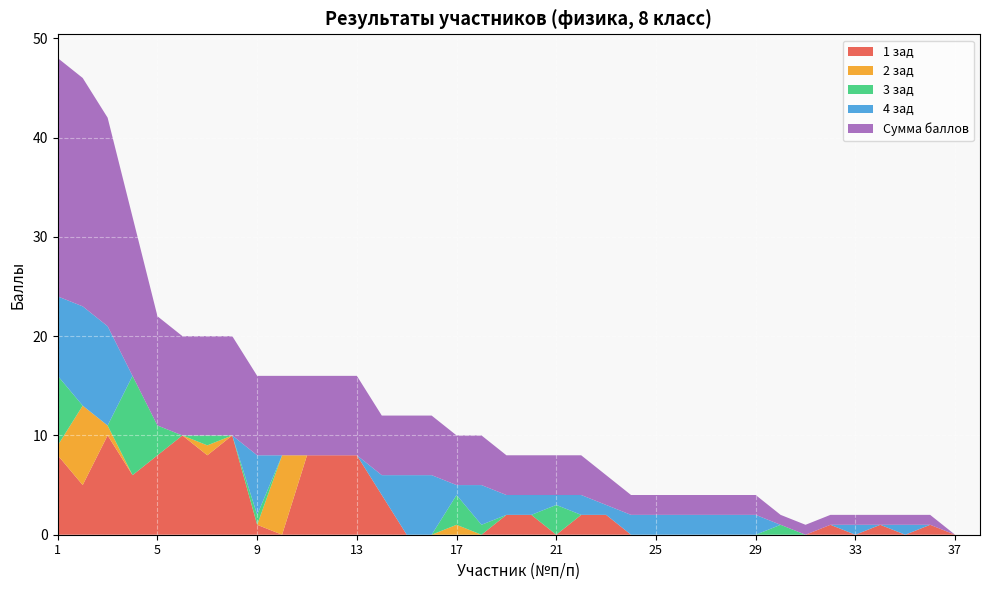

Reading right to left, list all the values displayed in this chart.

1 зад: 0	0	1	0	1	0	1	0	0	0	0	0	0	0	0	2	2	0	2	2	0	0	0	0	4	8	8	8	0	1	10	8	10	8	6	10	5	8
2 зад: 0	0	0	0	0	0	0	0	0	0	0	0	0	0	0	0	0	0	0	0	0	1	0	0	0	0	0	0	8	0	0	1	0	0	0	1	8	1
3 зад: 0	0	0	0	0	0	0	0	1	0	0	0	0	0	0	0	0	3	0	0	1	3	0	0	0	0	0	0	0	1	0	1	0	3	10	0	0	7
4 зад: 0	0	0	1	0	1	0	0	0	2	2	2	2	2	2	1	2	1	2	2	4	1	6	6	2	0	0	0	0	6	0	0	0	0	0	10	10	8
Сумма баллов: 0	0	1	1	1	1	1	1	1	2	2	2	2	2	2	3	4	4	4	4	5	5	6	6	6	8	8	8	8	8	10	10	10	11	16	21	23	24